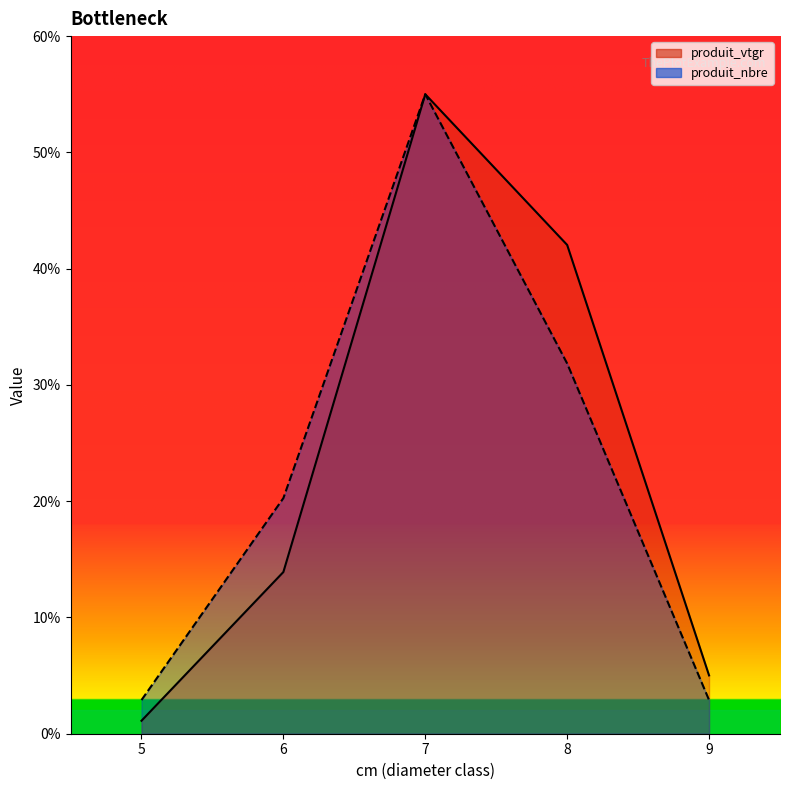

List the labels in order of produit_nbre value, smallest first.

5, 9, 6, 8, 7